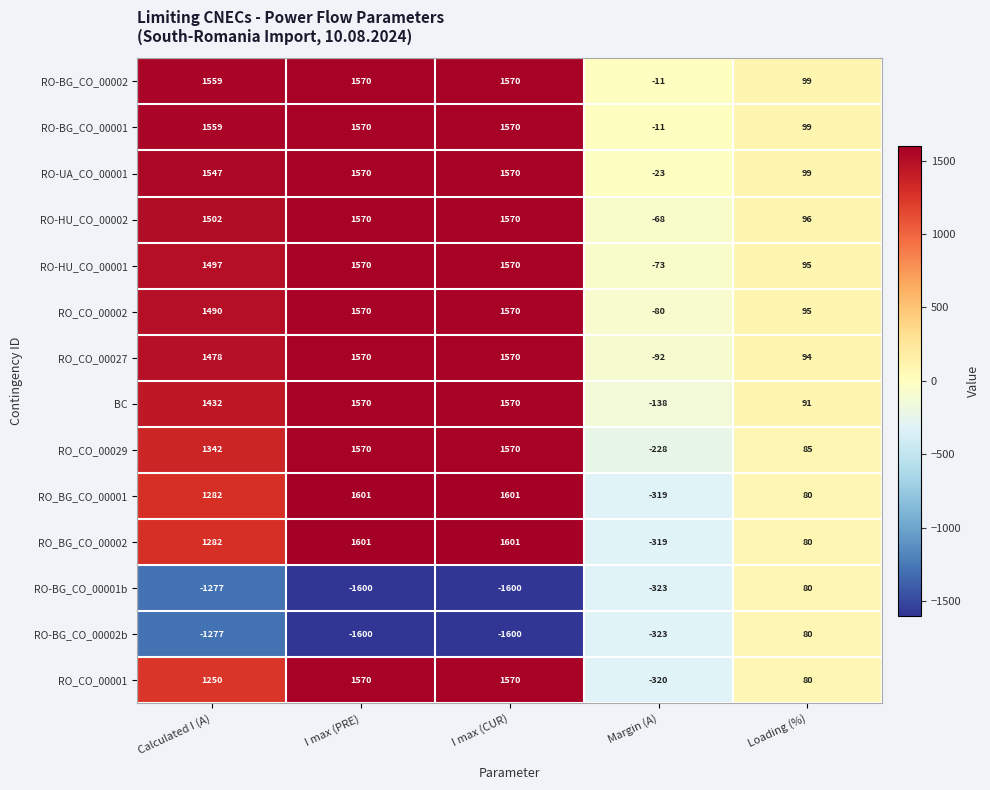

How many negative values does the RO-BG_CO_00002b series have?

4